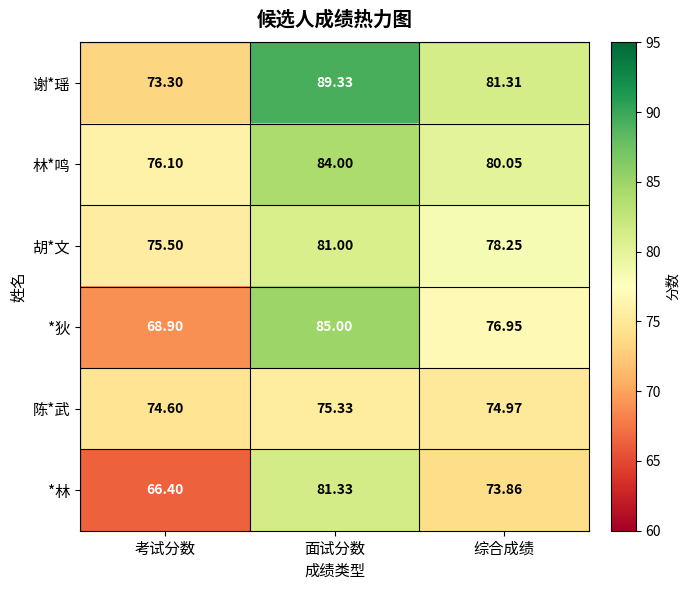

How many data points does each series have?

3